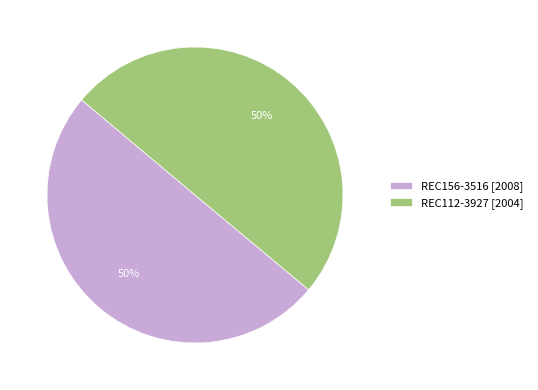

The REC112-3927 slice represents 38% of the pie. True or false?

False